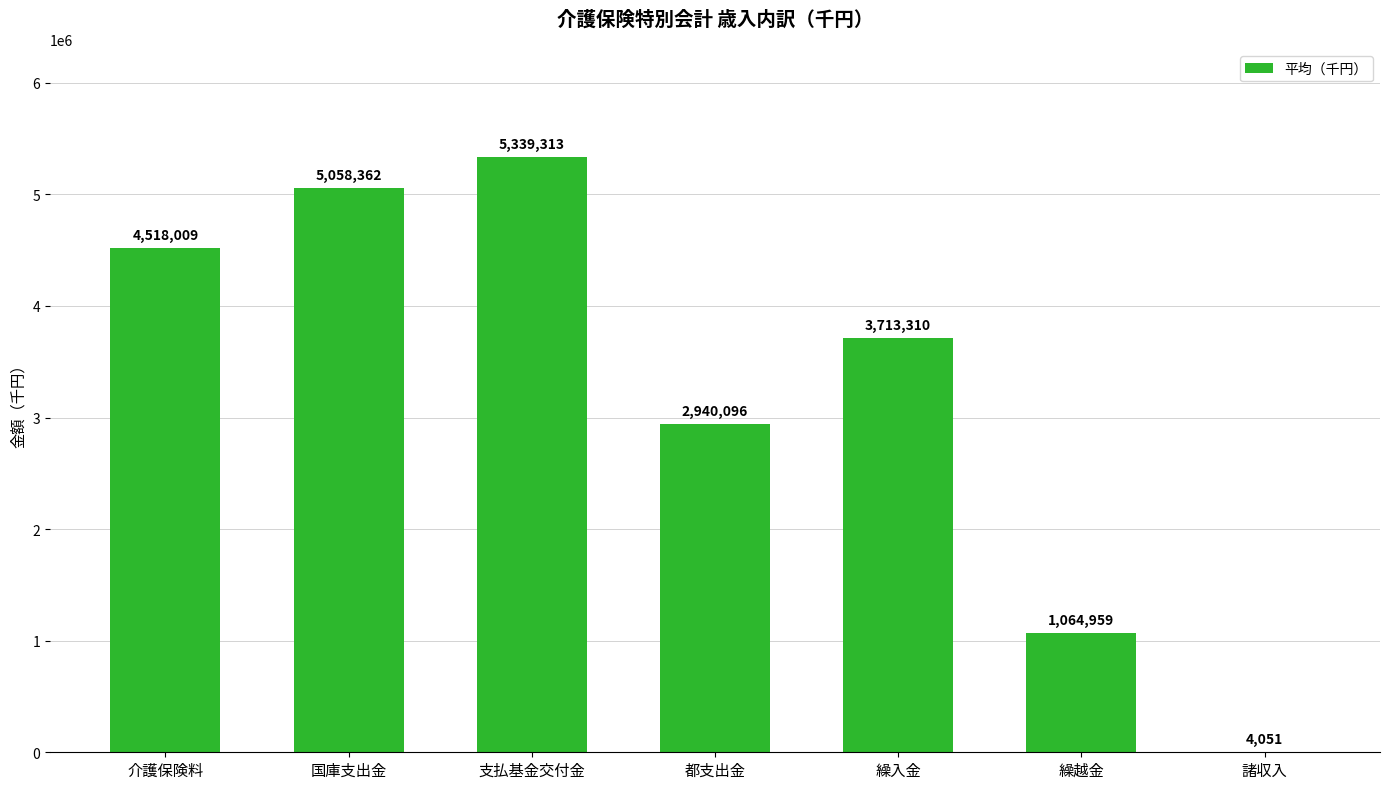

Approximately how many times larger is the value at 都支出金 compared to 繰入金?

0.8